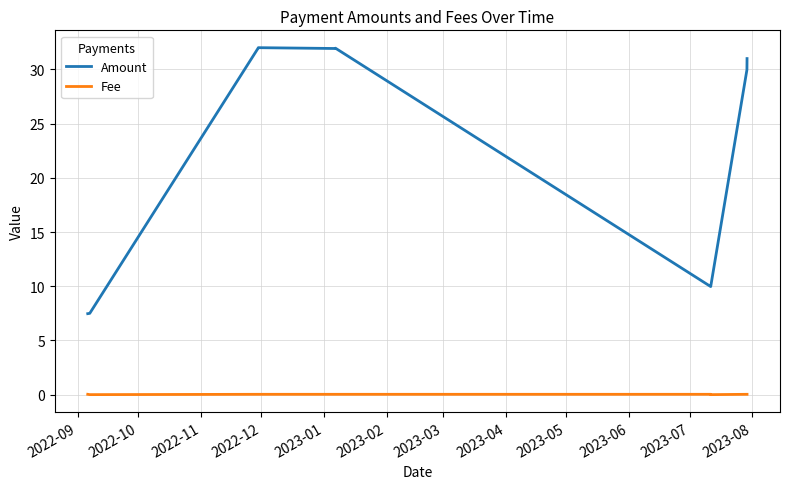

At how many categories does at least one series exceed 28?

6